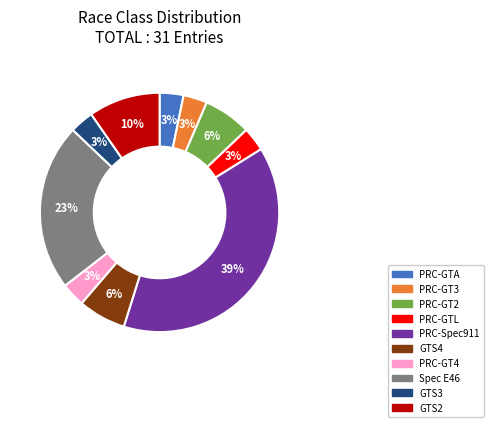

Do PRC-GT4 and GTS3 together represent more than half of the pie?

No